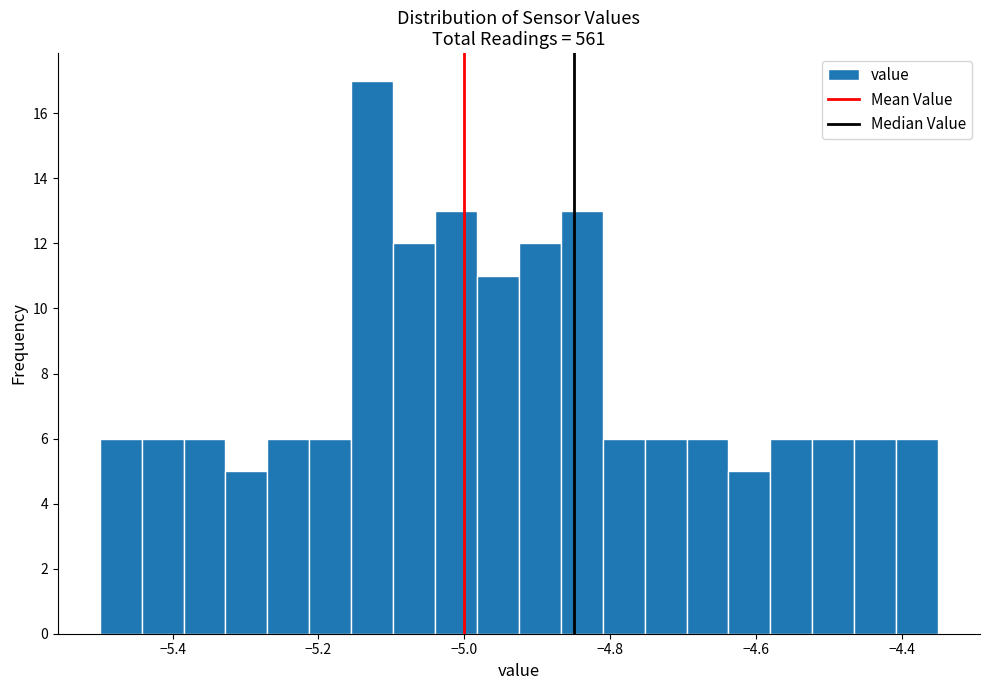

Read against the x-axis, roughly where is the centre of the tallest bar?

-5.12